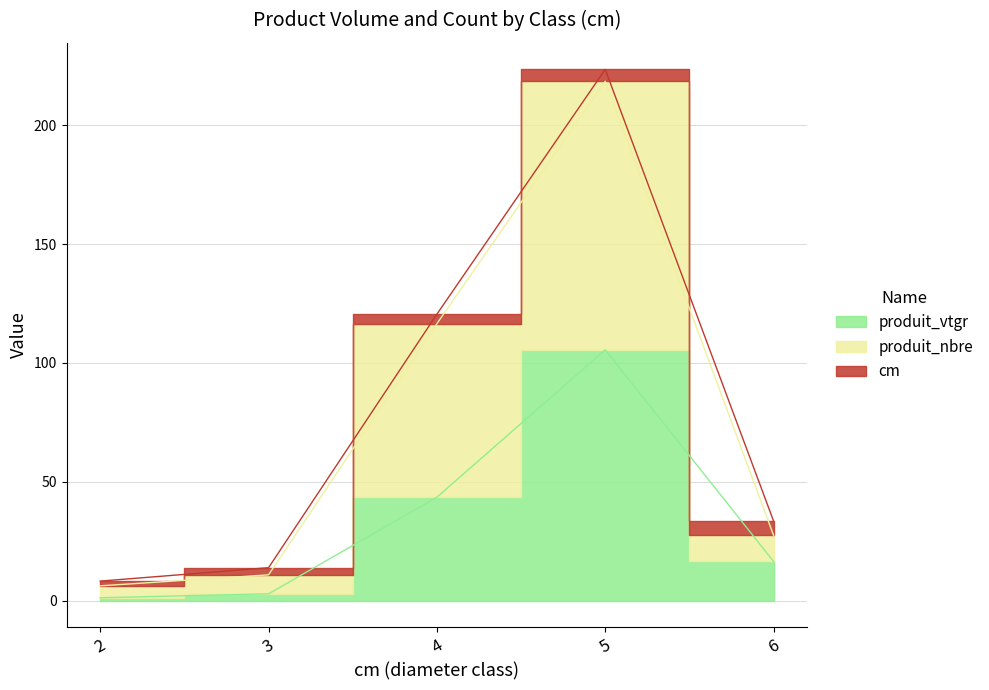

The produit_nbre series shows 6.6 at 3. True or false?

False